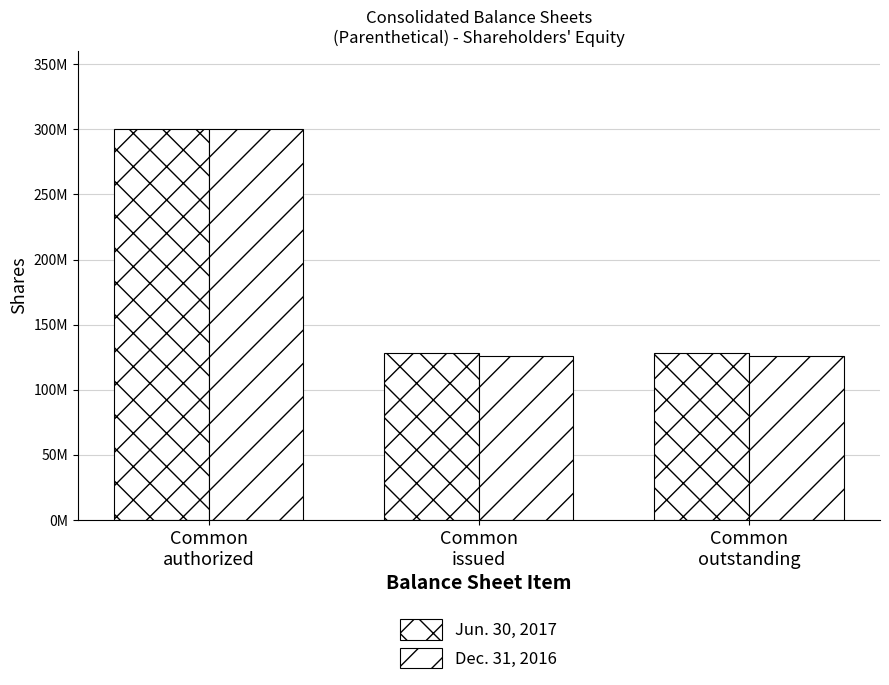

What is the value of the Dec. 31, 2016 bar at the 2nd from the left?

125870532